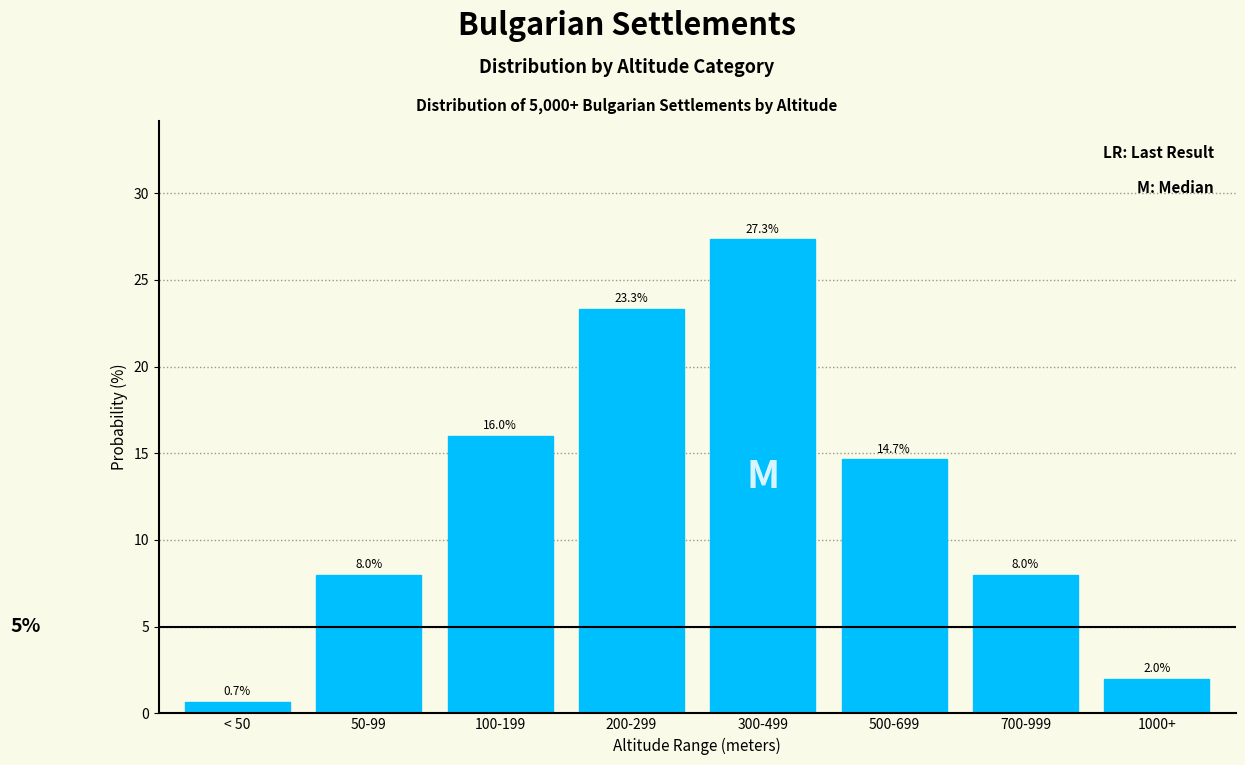

Reading left to right, what are all the values shown in this chart?

< 50=0.7	50-99=8.0	100-199=16.0	200-299=23.3	300-499=27.3	500-699=14.7	700-999=8.0	1000+=2.0